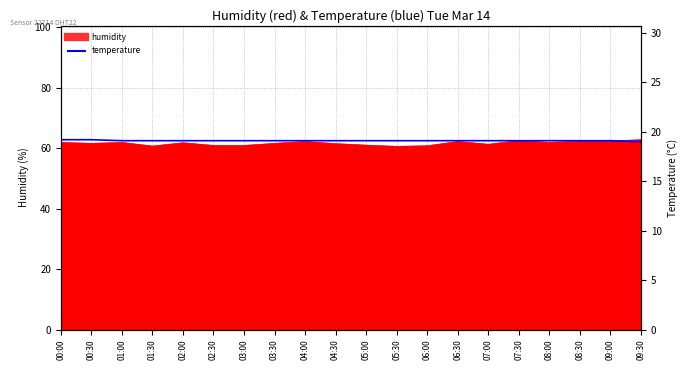

Reading left to right, list all the values displayed in this chart.

19.2	19.2	19.1	19.1	19.1	19.1	19.1	19.1	19.1	19.1	19.1	19.1	19.1	19.1	19.1	19.1	19.1	19.1	19.1	19.0